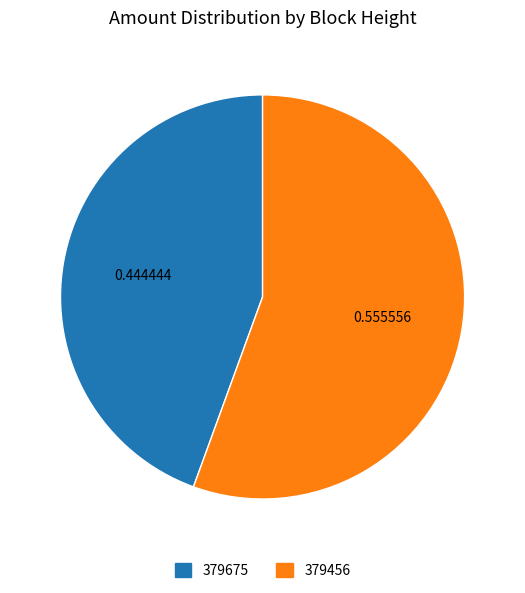

Rank the categories by value from highest to lowest.

379456, 379675